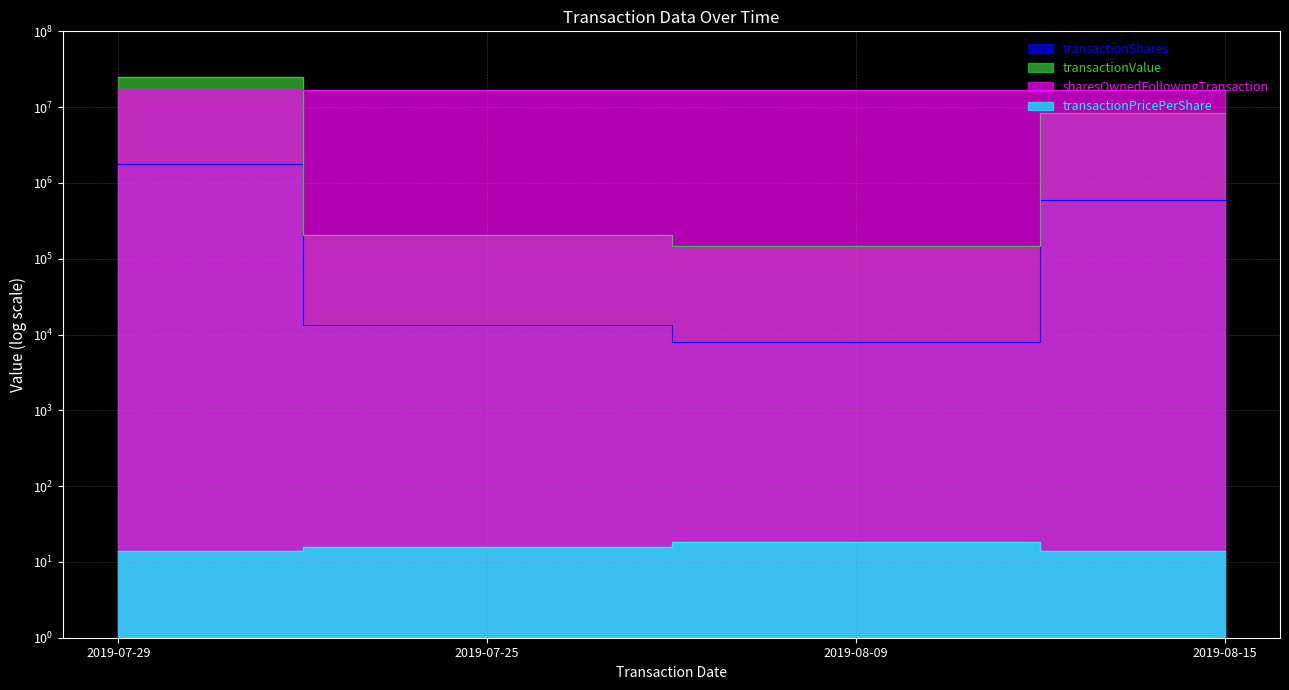

At which category is the sum across all series the highest?

2019-07-29